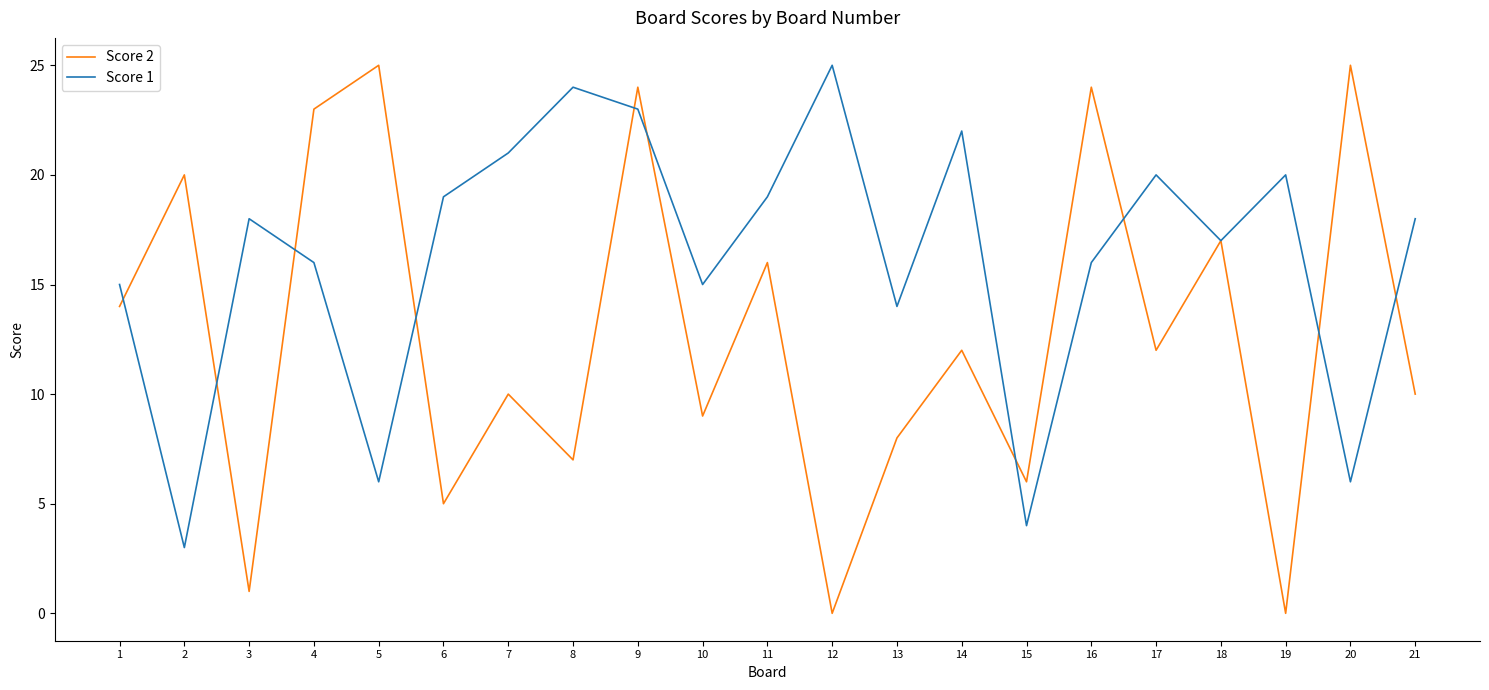

At 3, list the series in order from smallest to largest.

Score 2, Score 1